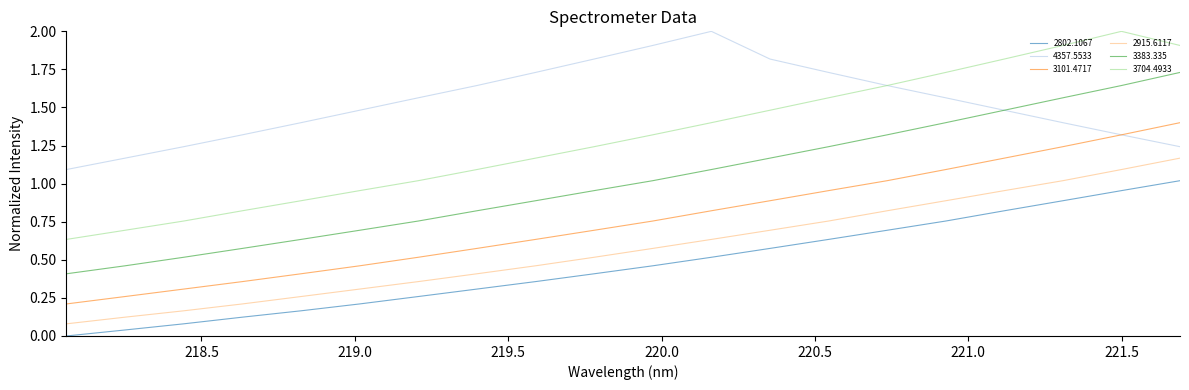

True or false: 2802.1067 has more than 2 interior local peaks.

False